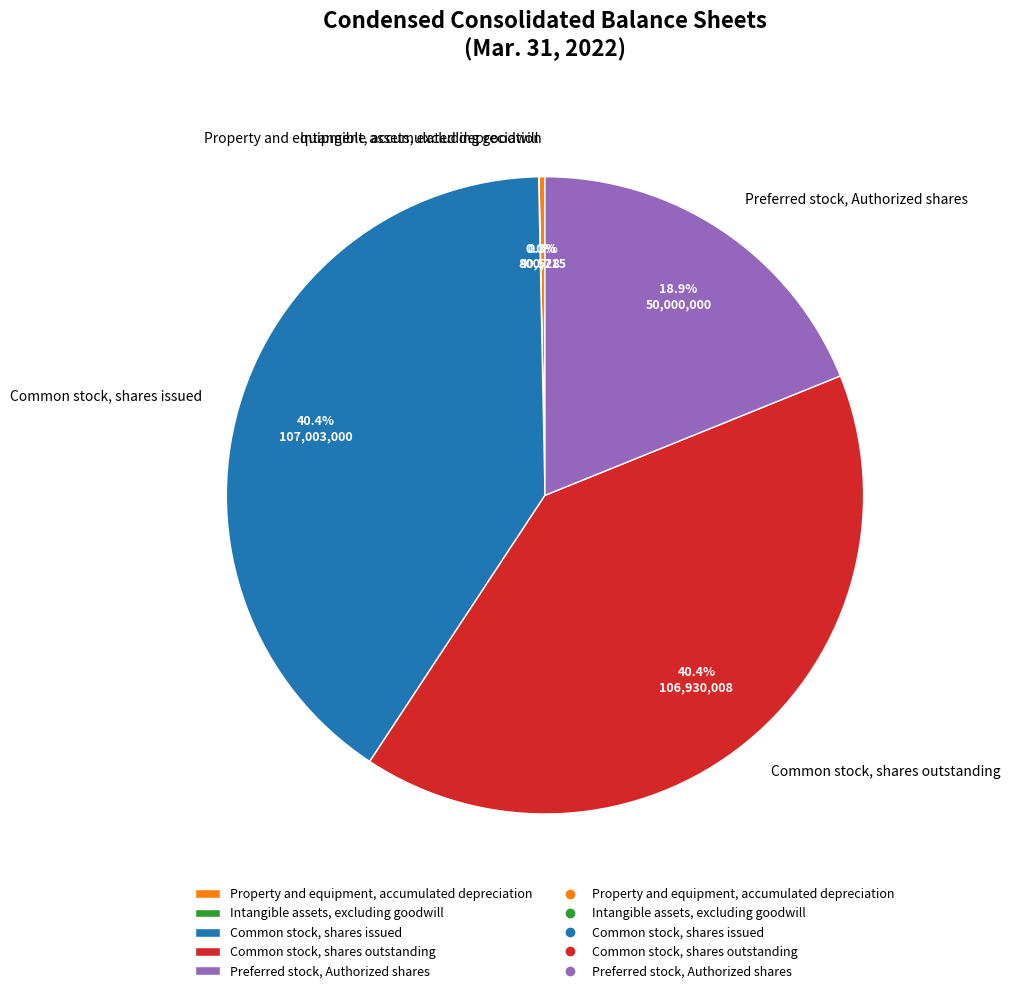

Between Preferred stock, Authorized shares and Property and equipment, accumulated depreciation, which is larger?

Preferred stock, Authorized shares